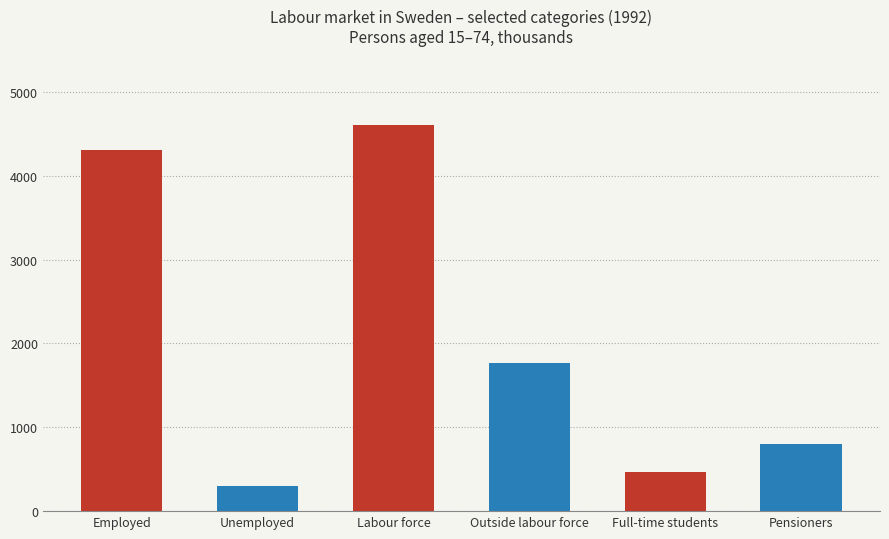

What is the label of the 6th bar from the left?

Pensioners